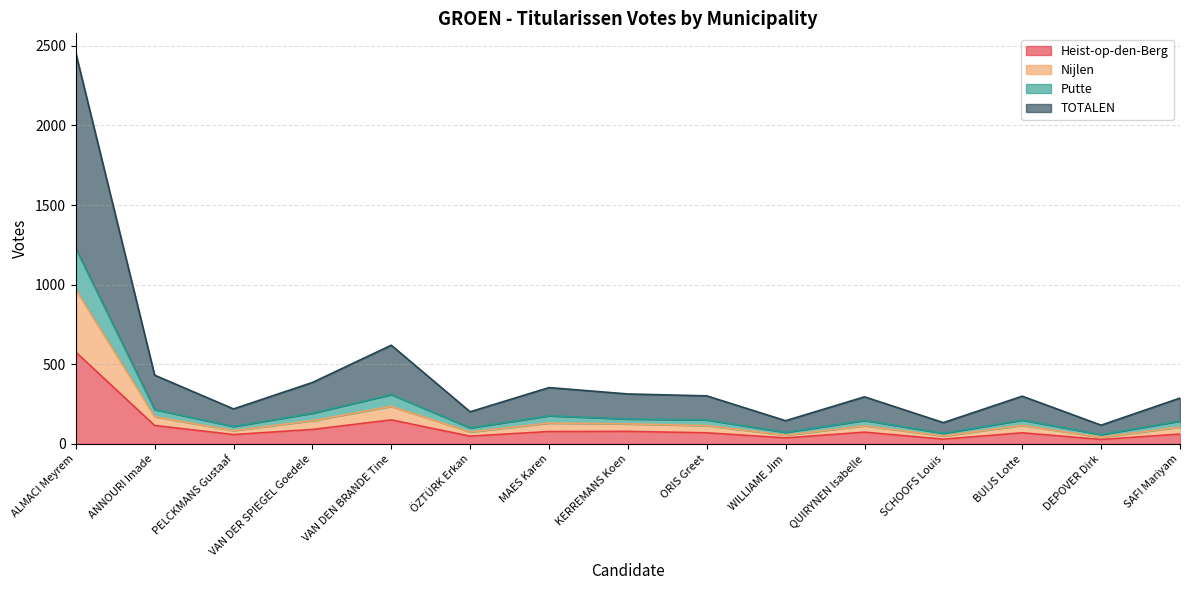

True or false: TOTALEN and Heist-op-den-Berg cross at least once.

False